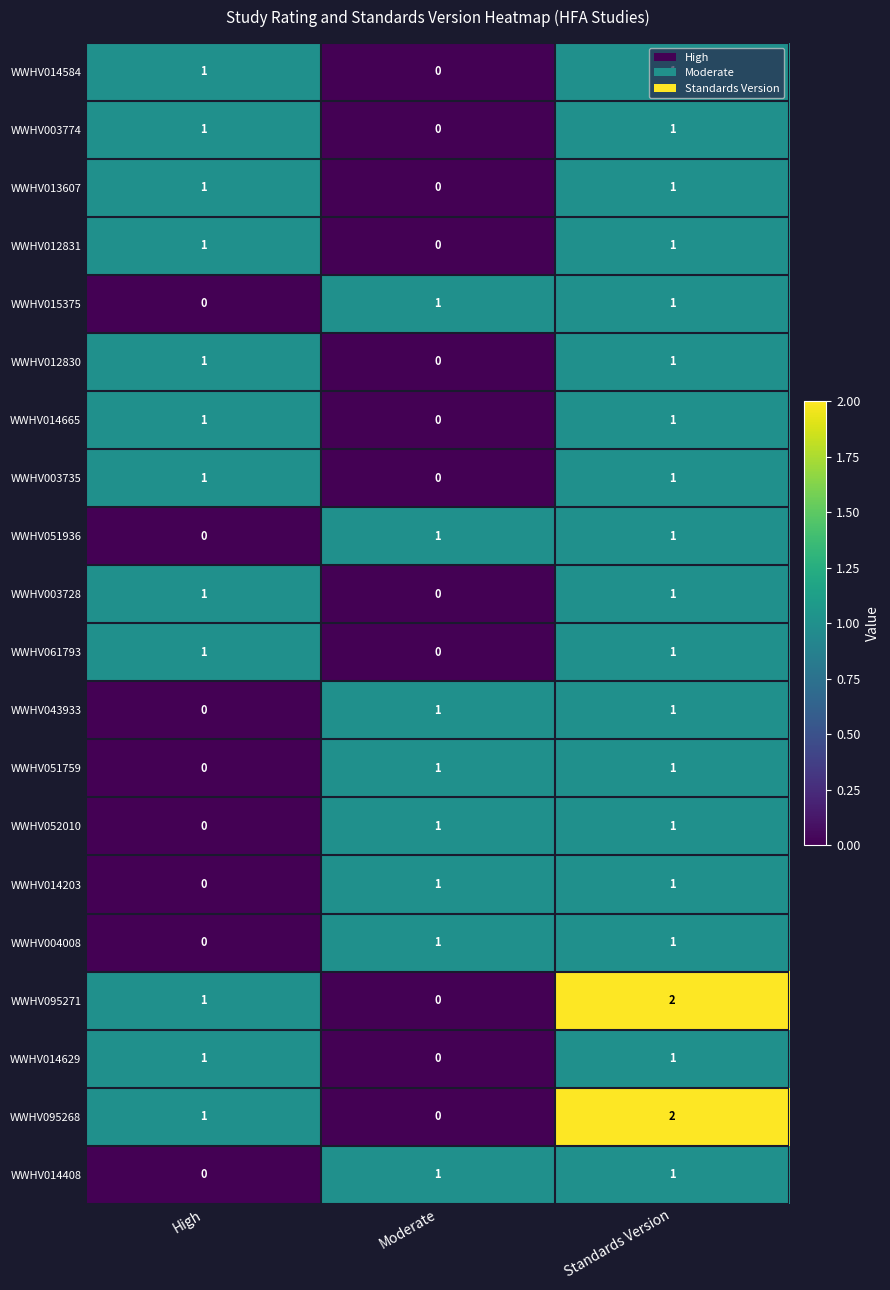

Count the WWHV012831 values in the range 0 to 1.

3